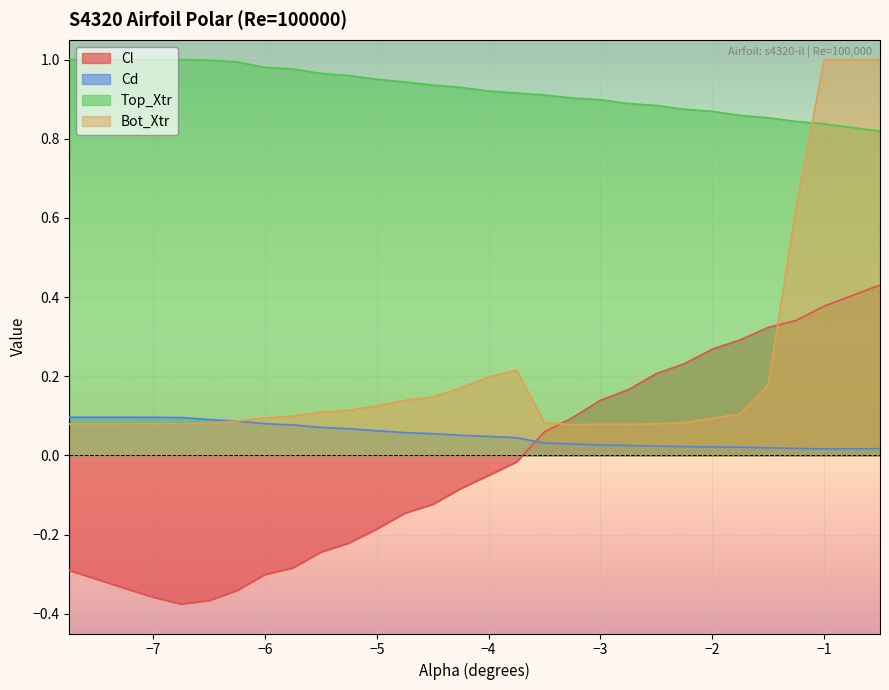

Rank the series at -6.75 from lowest to highest value.

Cl, Bot_Xtr, Cd, Top_Xtr